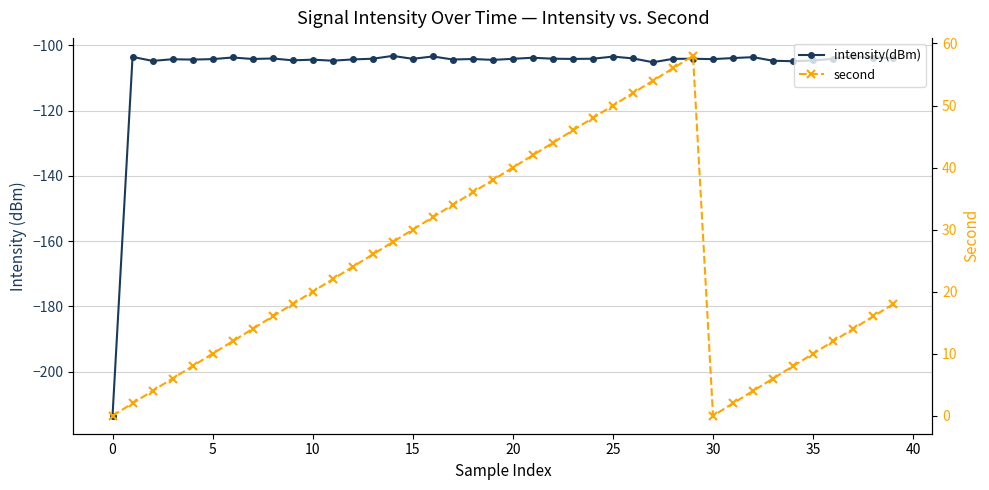

What is the maximum value for second?

58.0